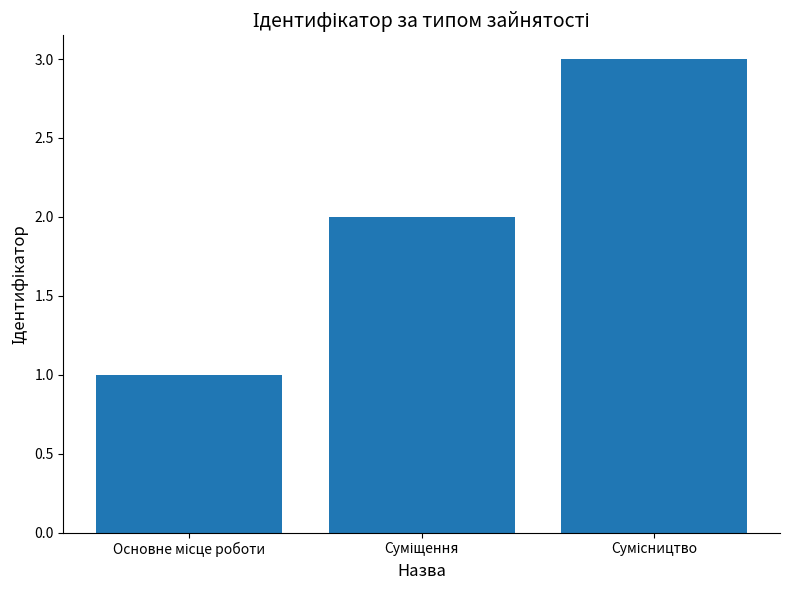

What is the greatest value displayed?

3